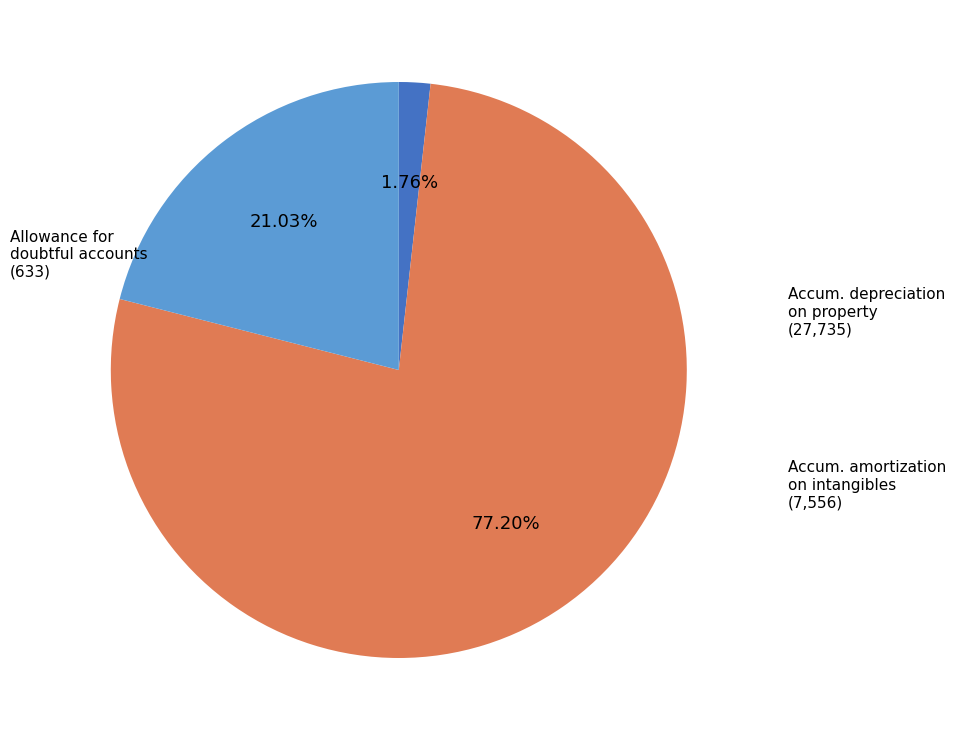

Does any single category account for the majority?

Yes